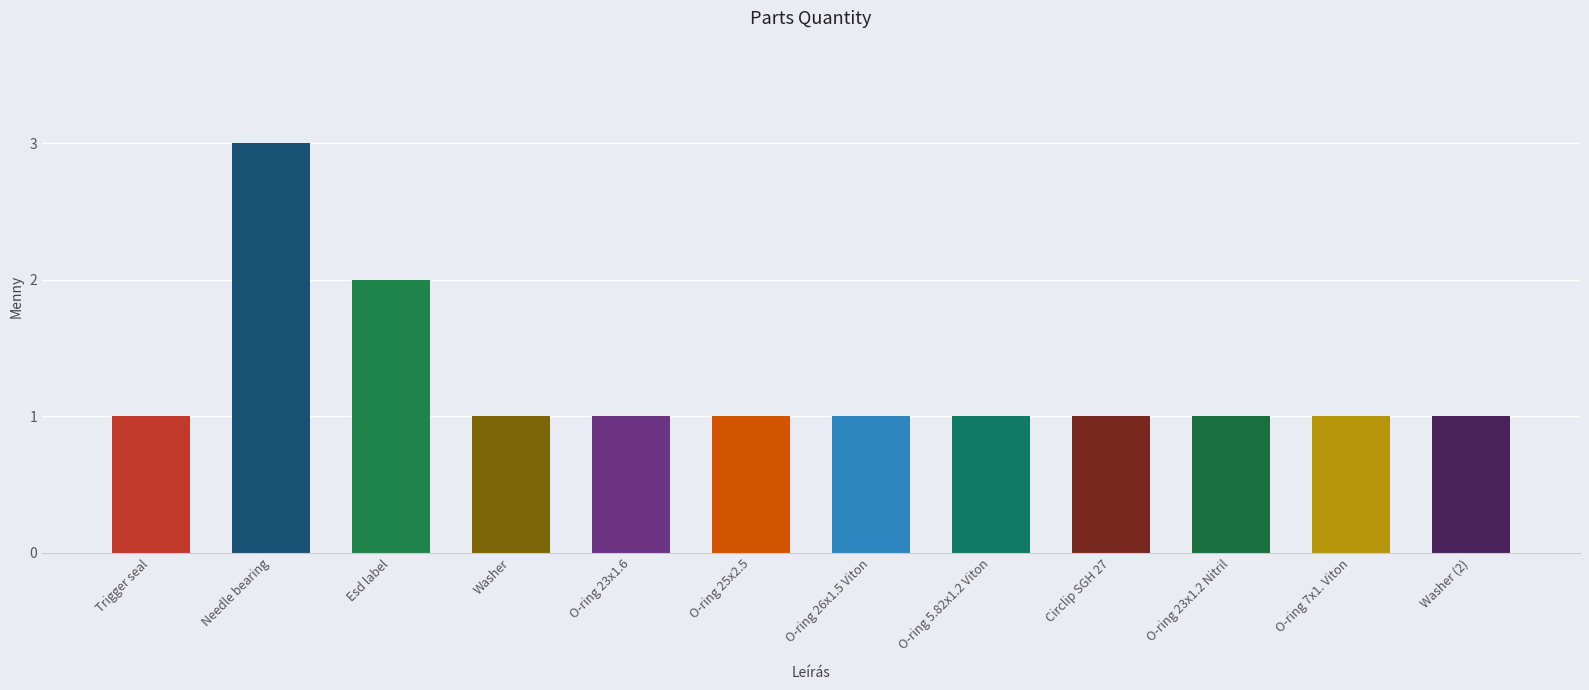

What is the value of the 9th bar from the left?

1